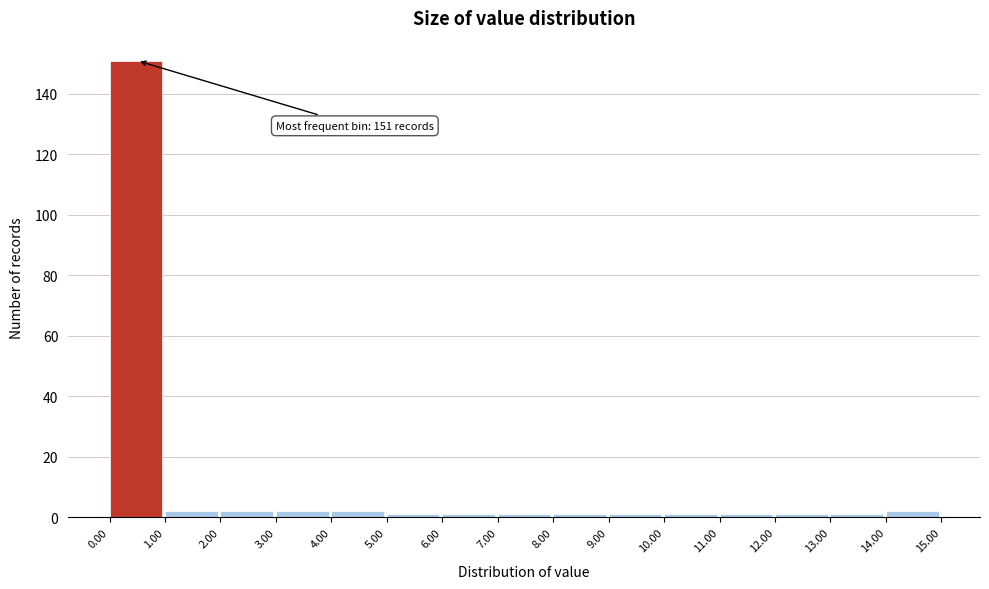

Which range on the x-axis has the tallest bar?

0.00 to 1.00